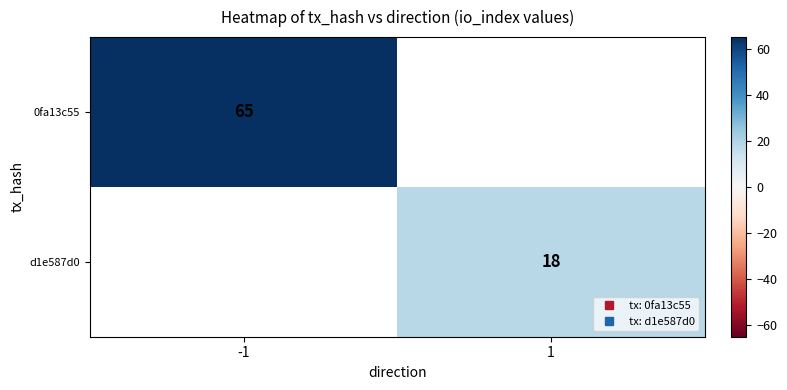

What is the minimum value for 0fa13c55?

65.0